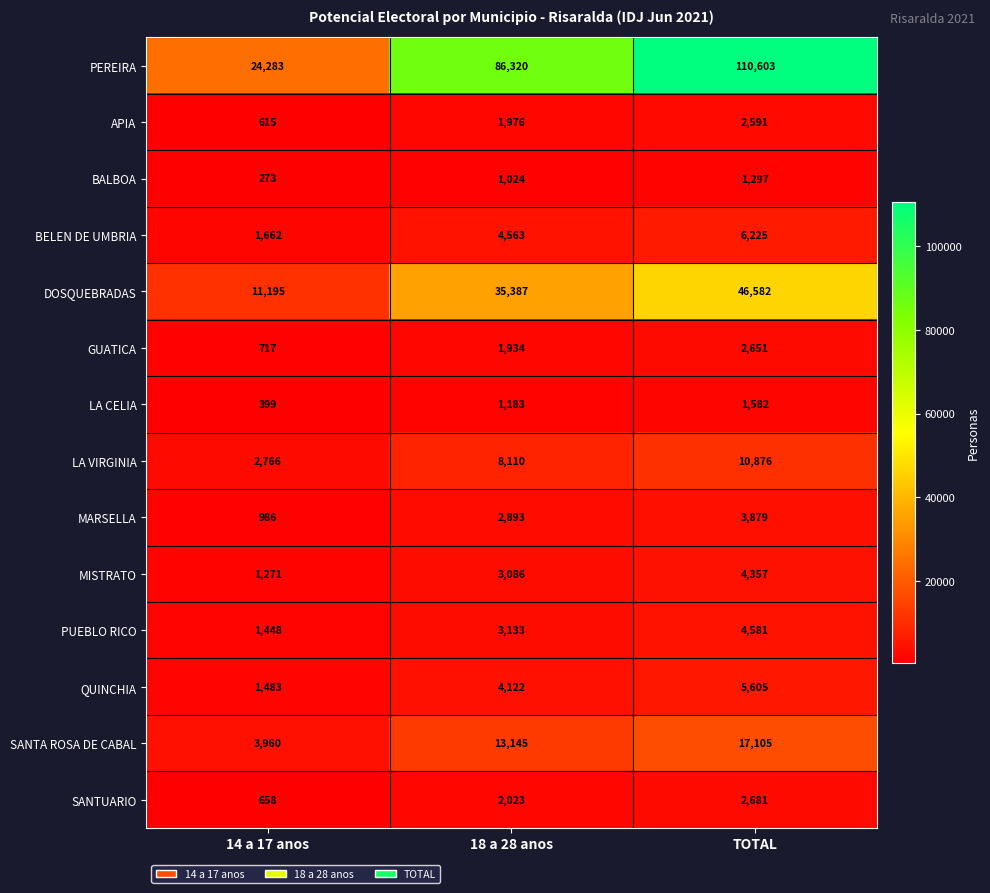

Which label corresponds to the smallest value in the chart?

14 a 17 anos